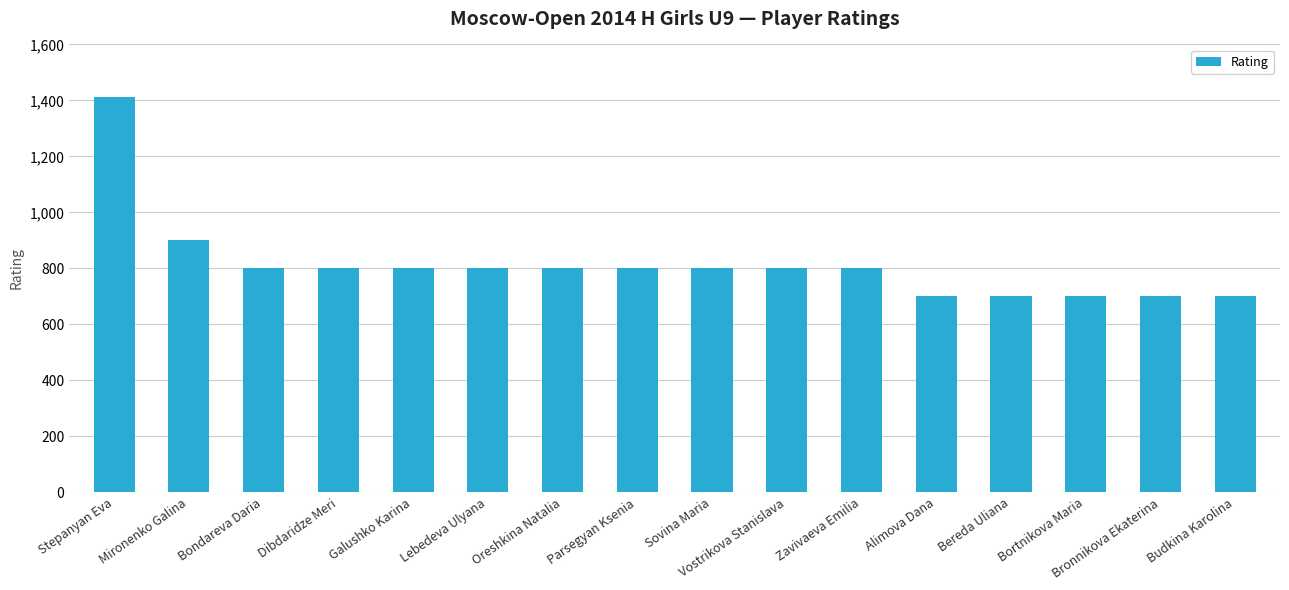

Which label corresponds to the largest value in the chart?

Stepanyan Eva